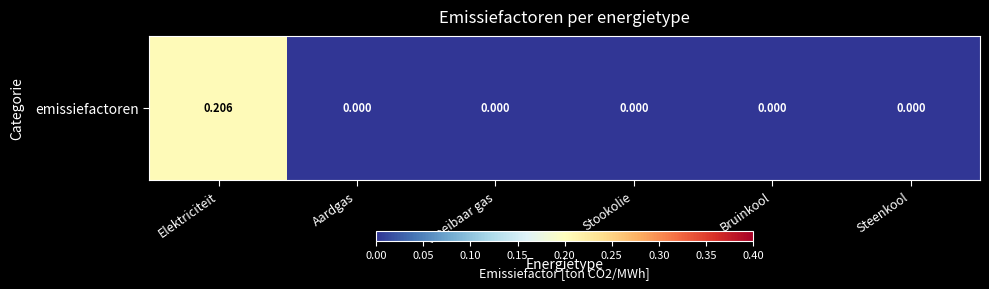

At which category does the chart reach its minimum across all series?

Aardgas